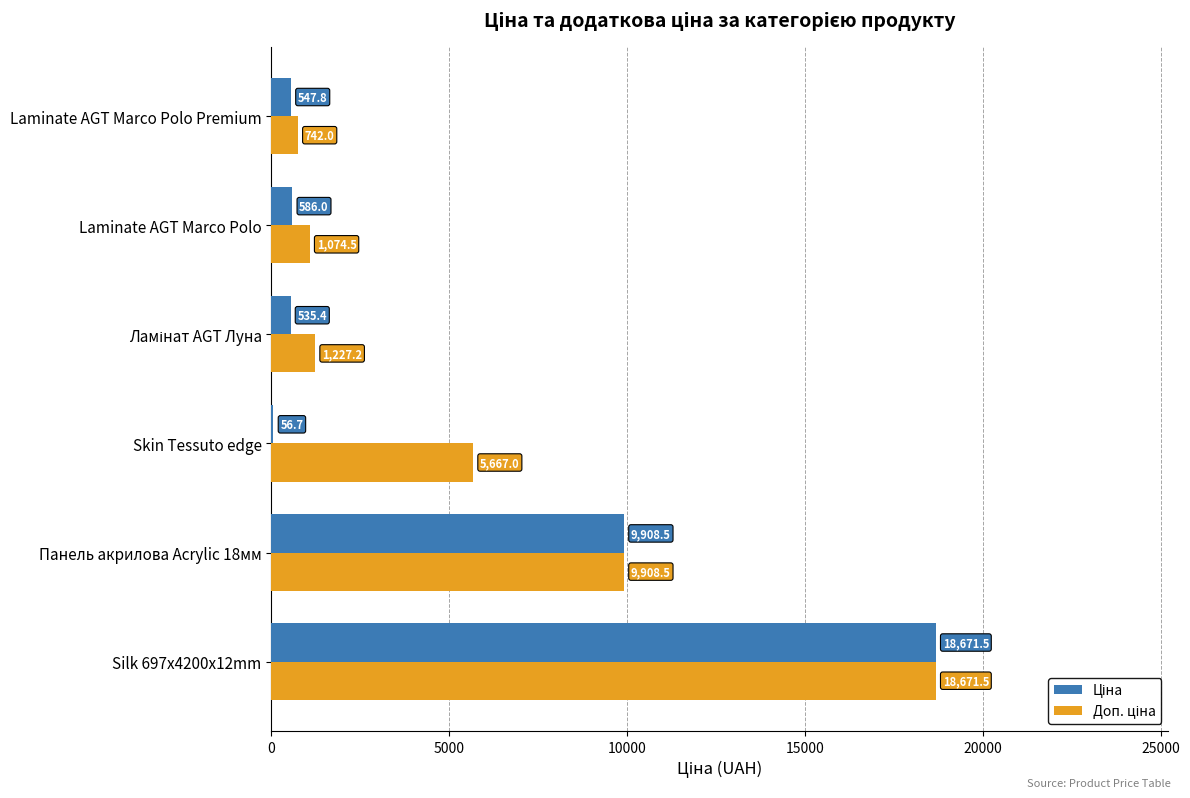

What is the total value across all series at Laminate AGT Marco Polo Premium?

1289.8